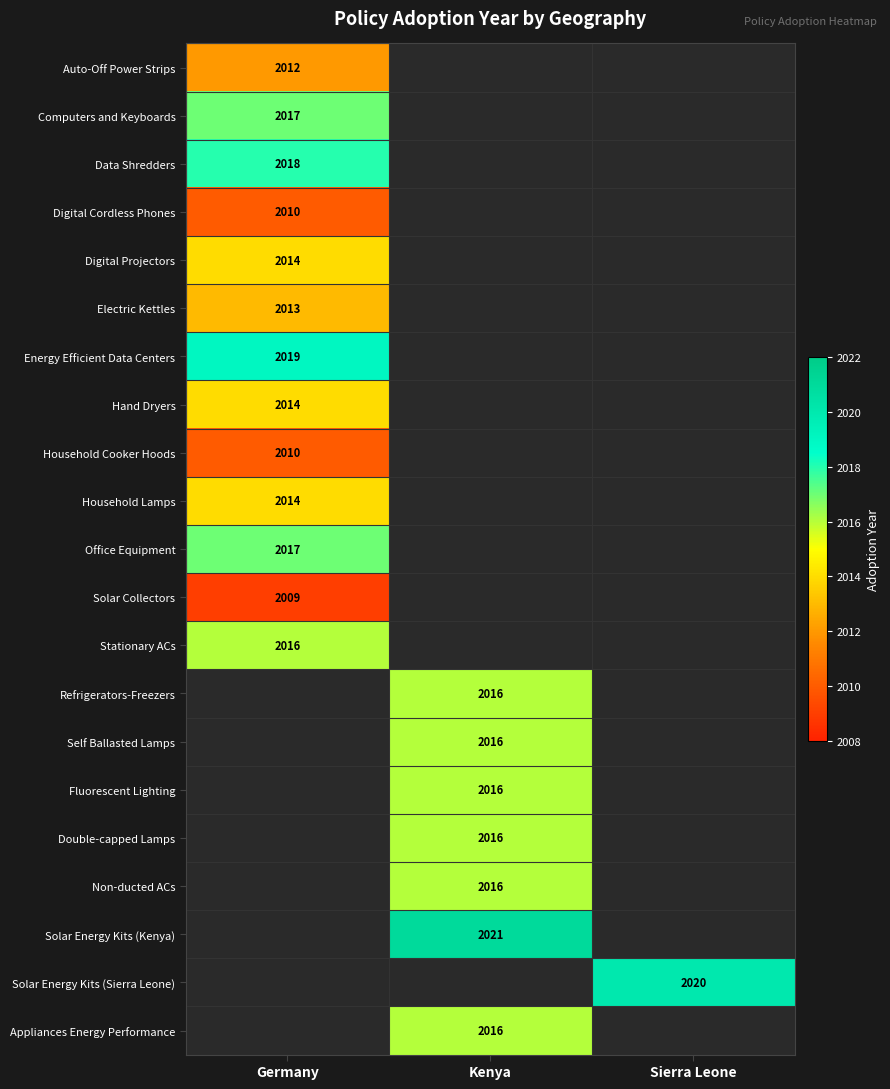

Which label corresponds to the smallest value in the chart?

Germany